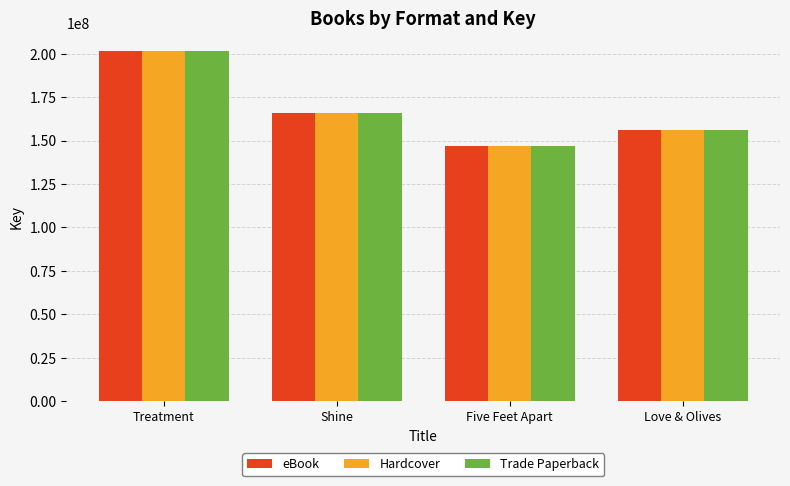

List the labels in order of Trade Paperback value, largest first.

Treatment, Shine, Love & Olives, Five Feet Apart